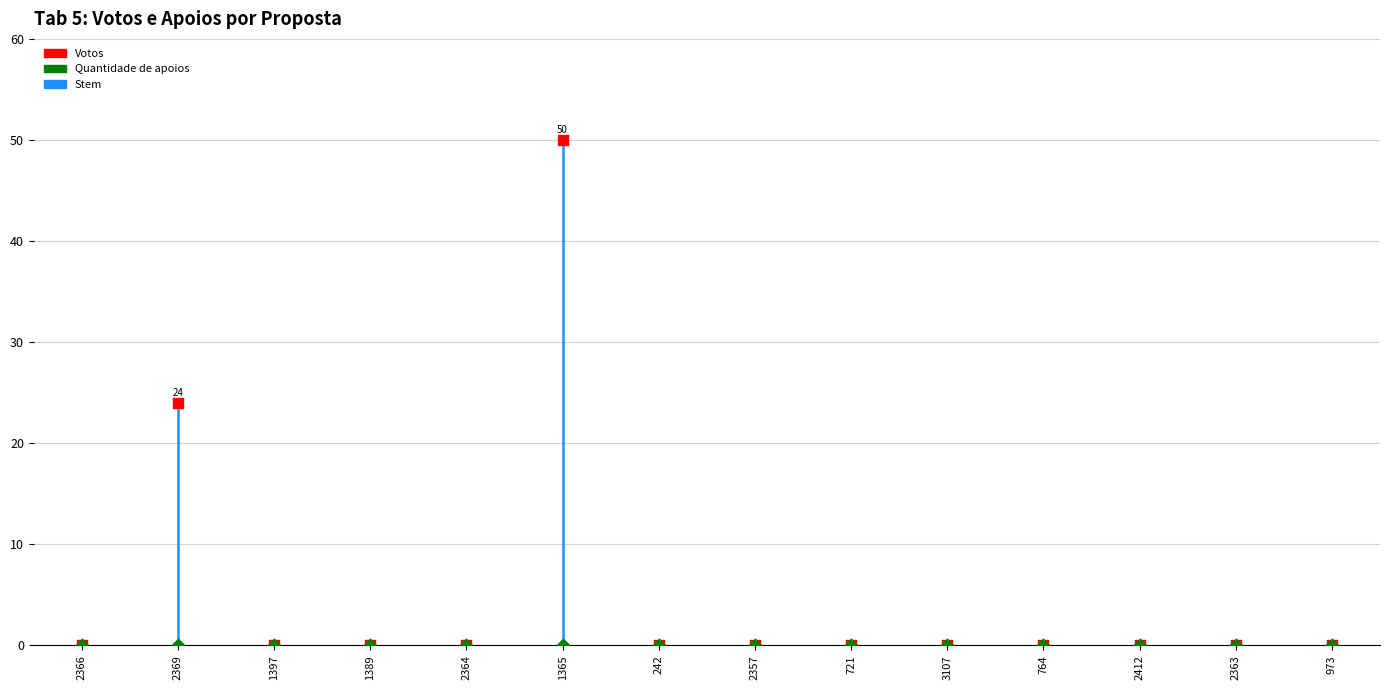

In the Votos series, what Y value is closest to 25?

24